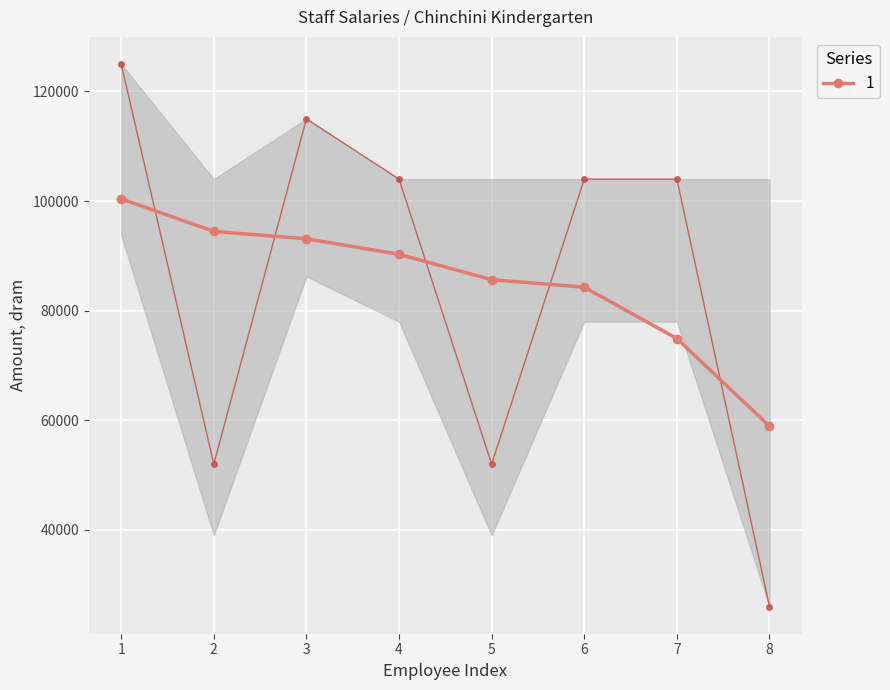

What is the sum of the values at 8 and 5?

78000